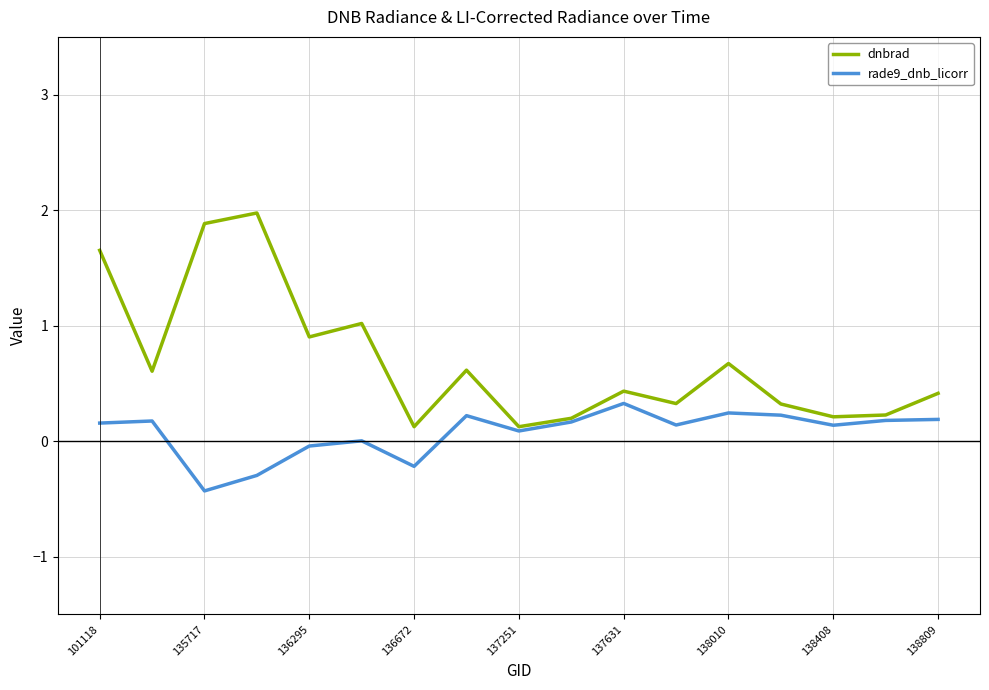

What is the difference between the maximum and second lowest values in the dnbrad series?

1.9